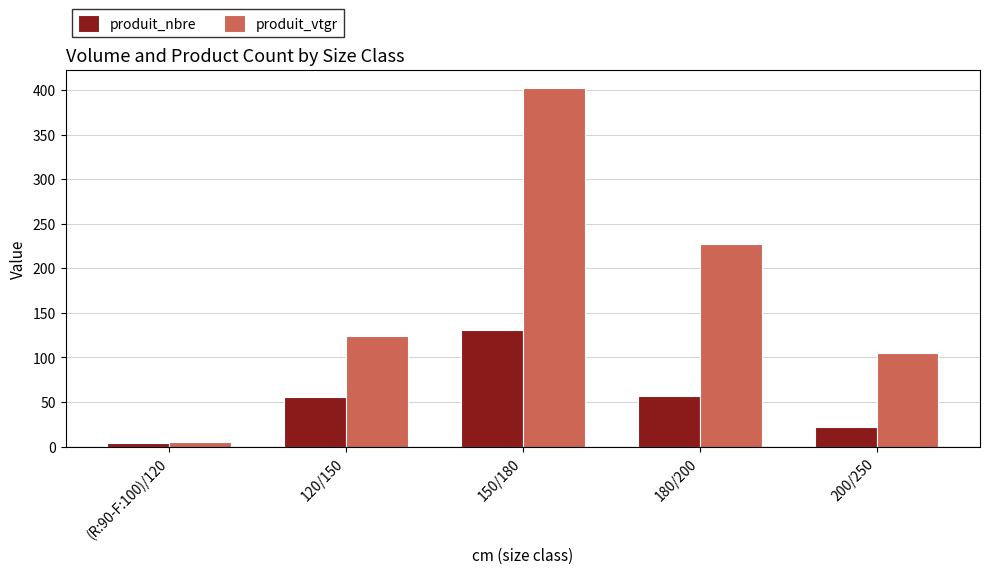

What is the spread (max minus min) of values at 180/200?

170.1